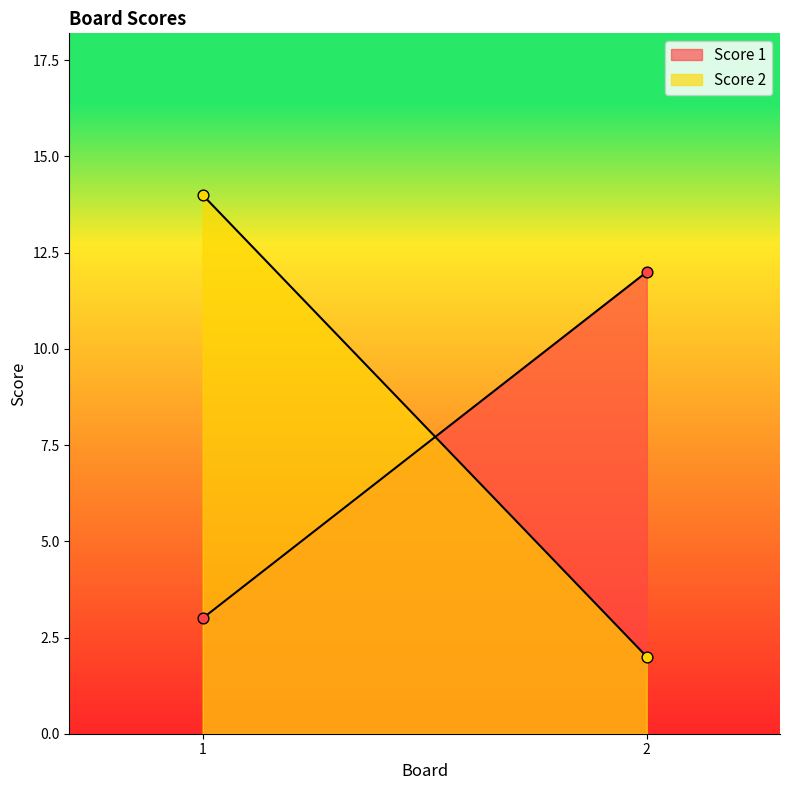

Which series reaches the maximum Y coordinate?

Score 2